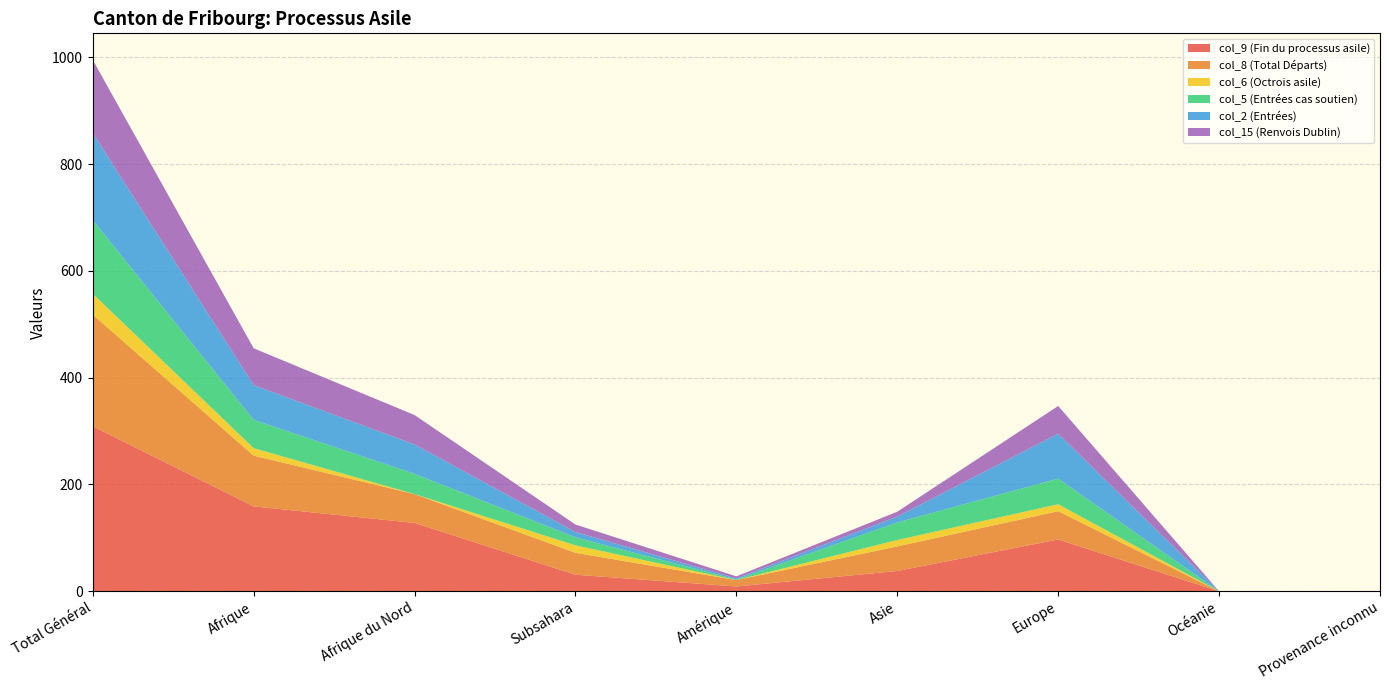

Reading left to right, transcribe all the data shown in this chart.

col_9 (Fin du processus asile): 309	159	128	31	9	38	97	0	0
col_8 (Total Départs): 209	95	54	41	12	46	53	0	0
col_6 (Octrois asile): 39	14	0	14	0	12	13	0	0
col_5 (Entrées cas soutien): 138	53	38	15	1	33	48	0	0
col_2 (Entrées): 163	65	55	10	2	11	84	0	0
col_15 (Renvois Dublin): 137	69	55	14	4	9	52	0	0